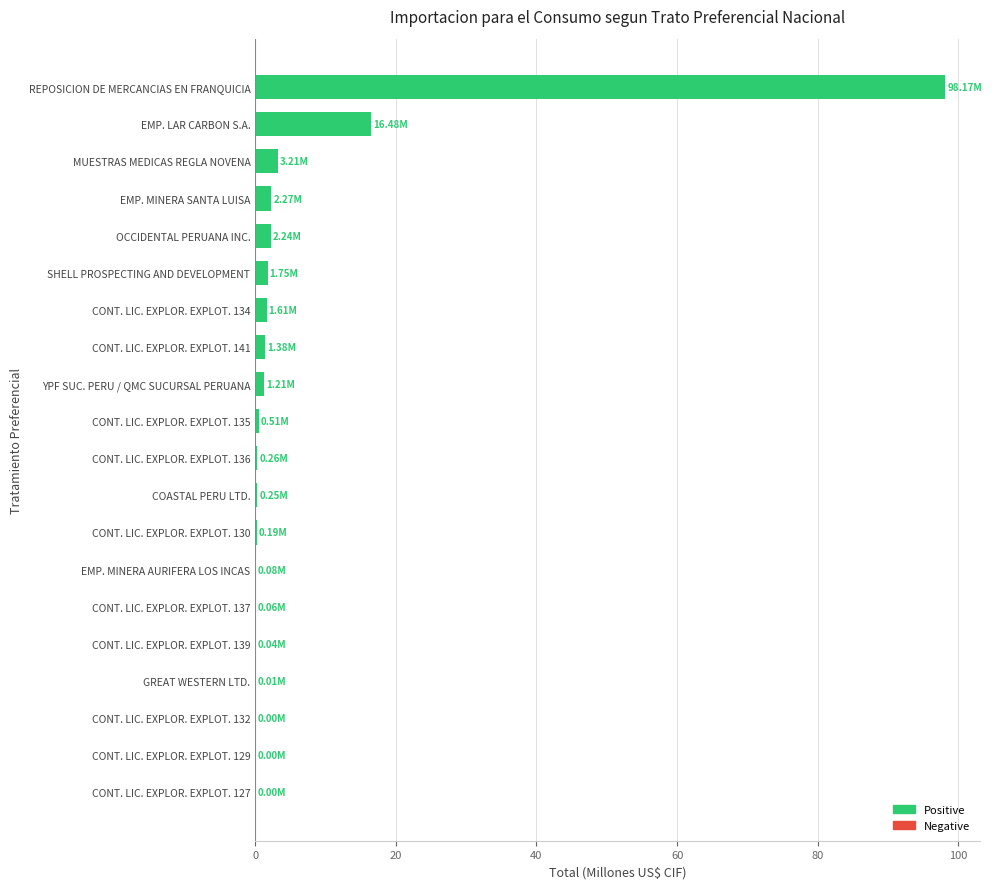

At which label is the value closest to 49?

EMP. LAR CARBON S.A.